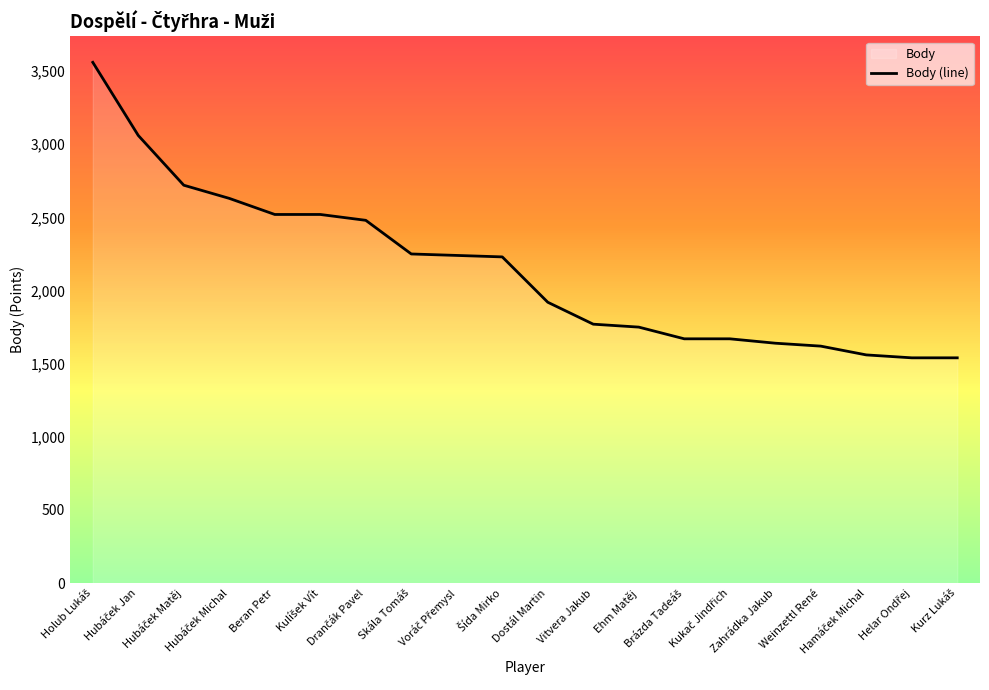

The chart shows a value of 836 at Šída Mirko. True or false?

False